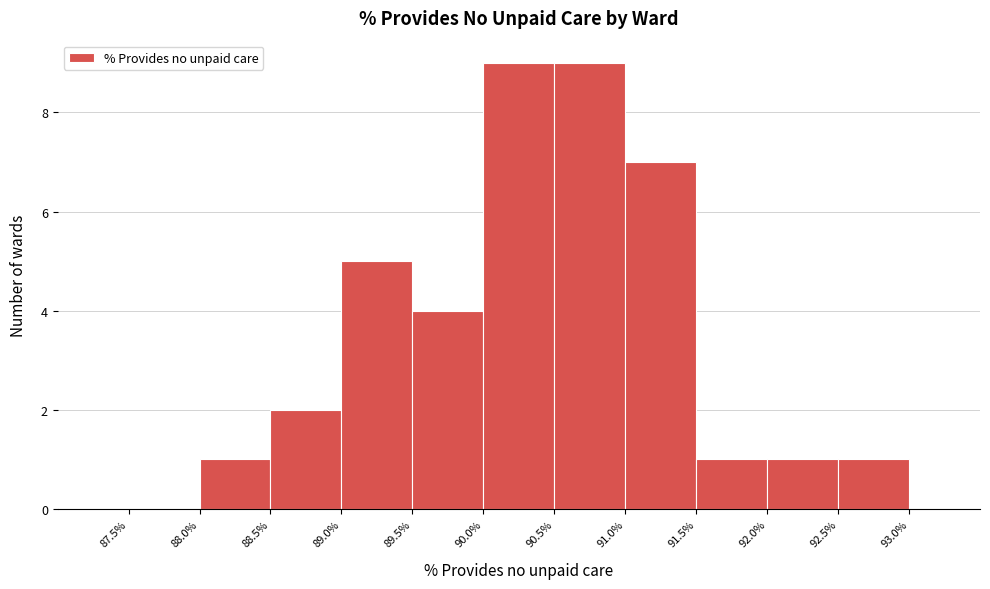

How tall is the bar that spans 88.5% to 89.0% on the x-axis? The values are not printed on the chart, so give them approximately, as read against the axis.

2